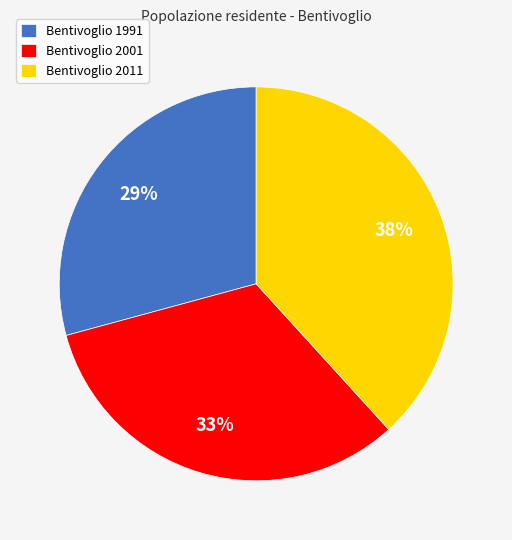

Does Bentivoglio 1991 represent more than half of the total?

No